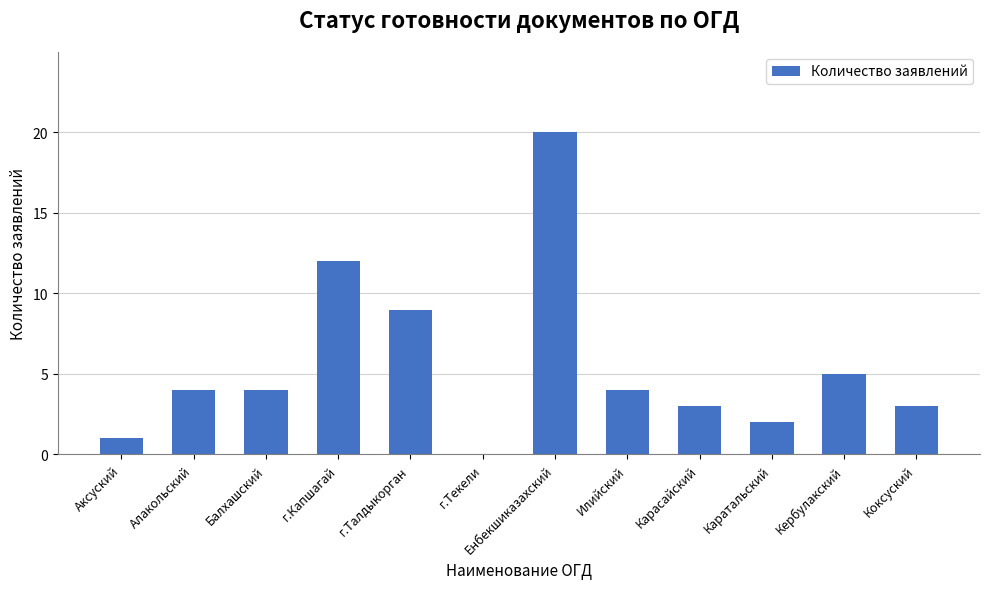

What is the sum of the values at Кербулакский and Аксуский?

6